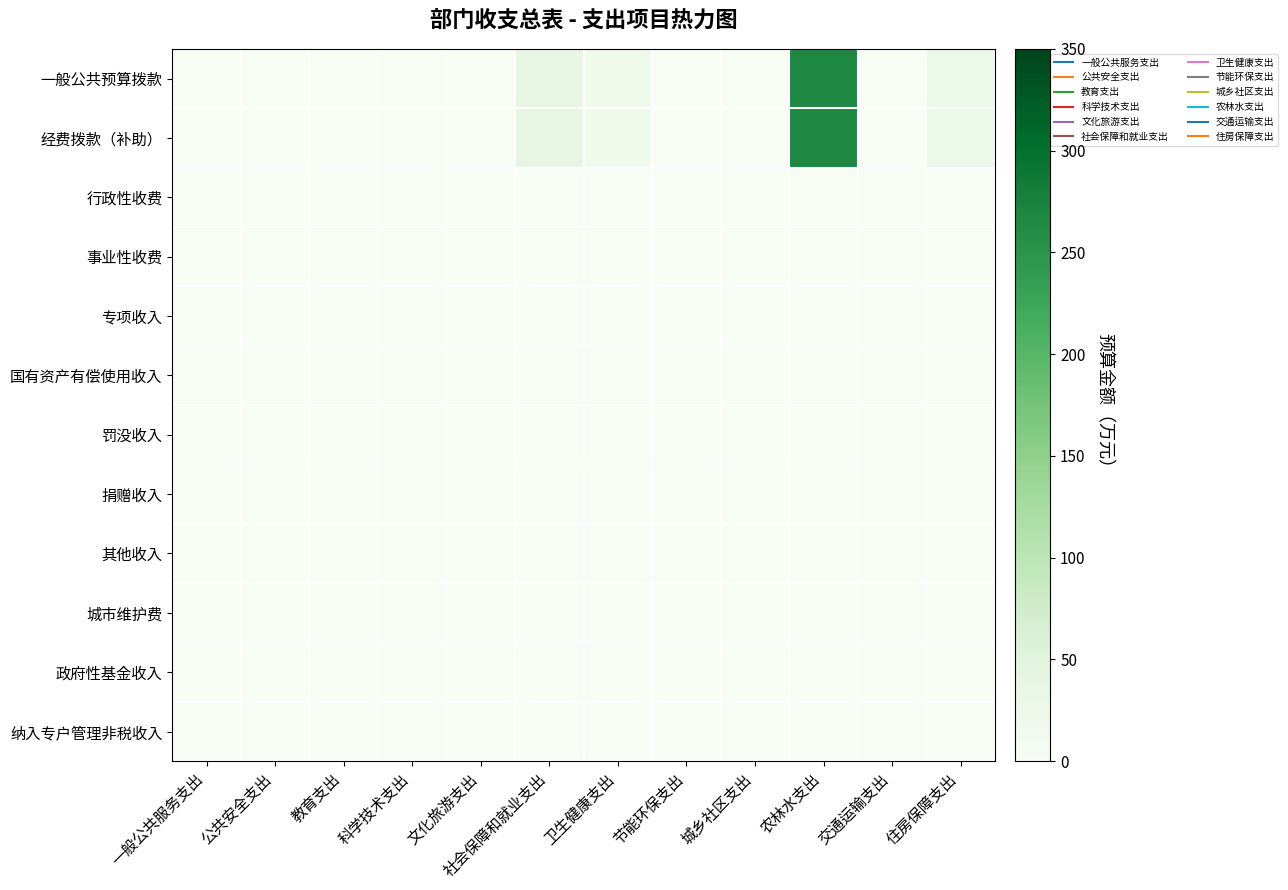

Which label corresponds to the smallest value in the chart?

一般公共服务支出